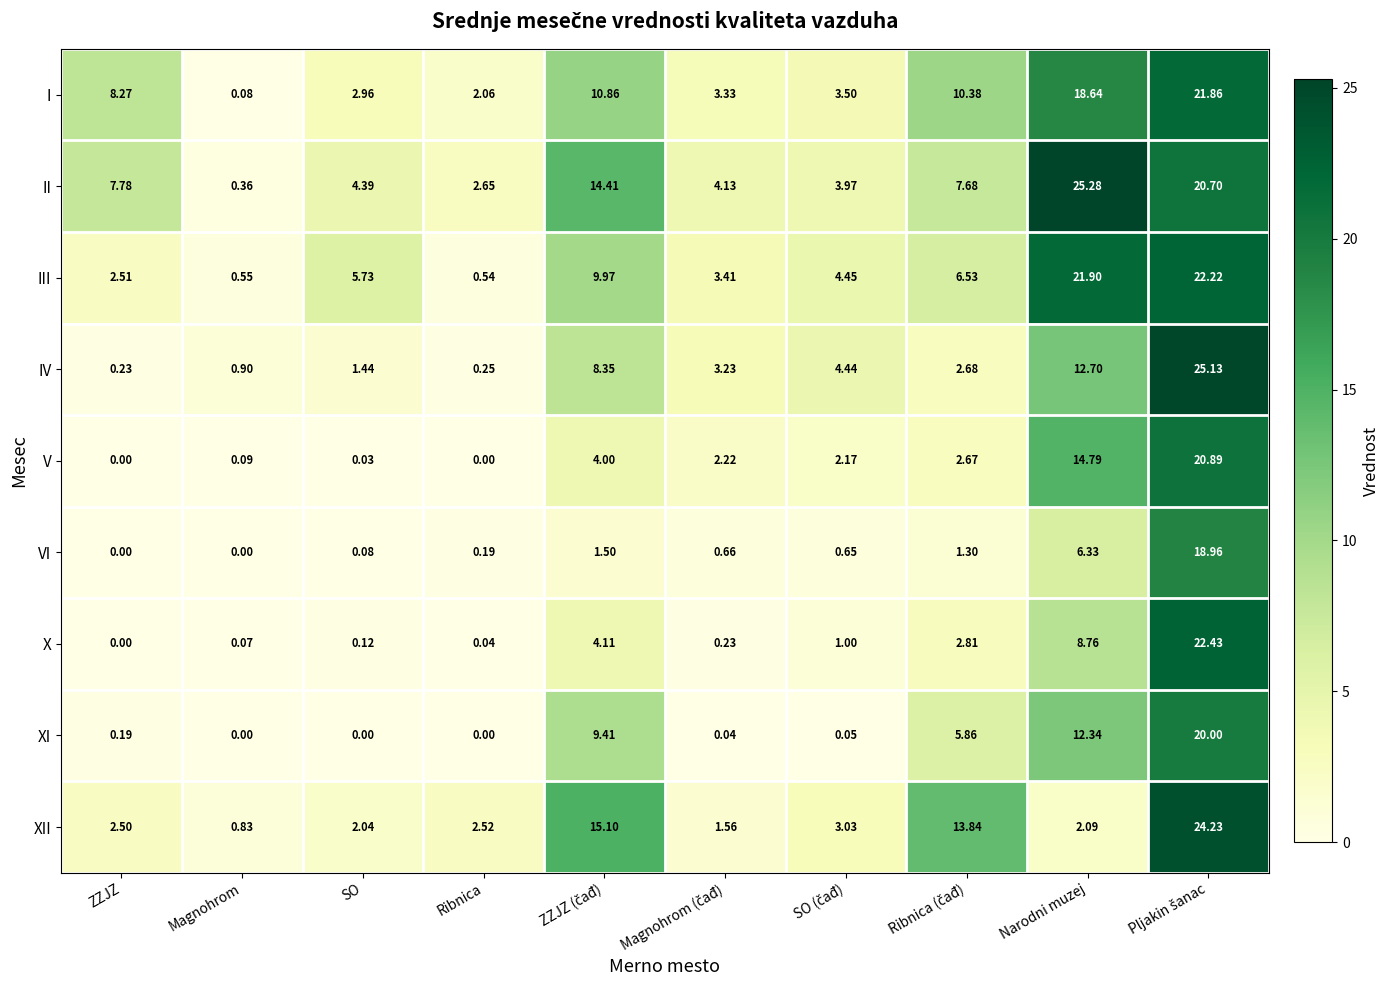

Which series has the largest range (max minus min)?

II